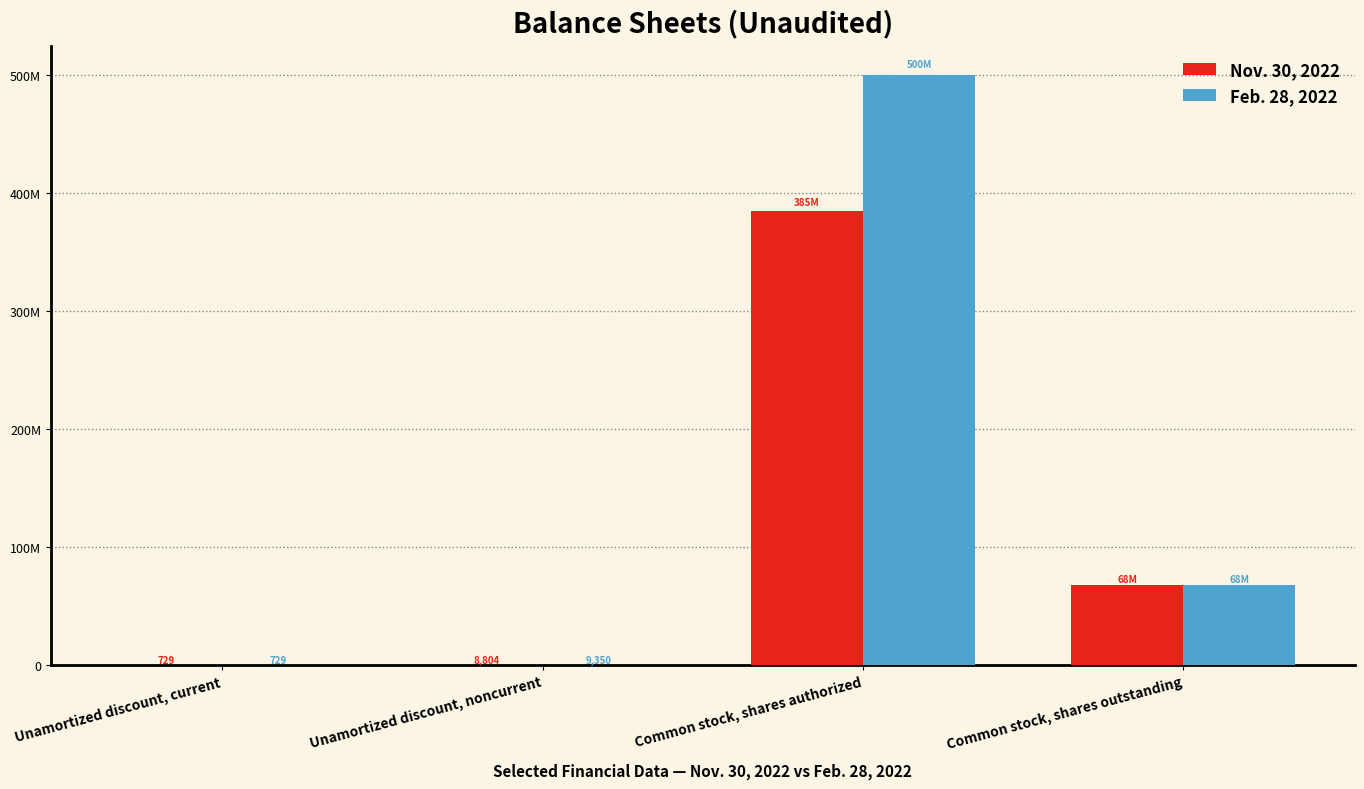

Are the bars grouped side by side (vs. stacked)?

Yes